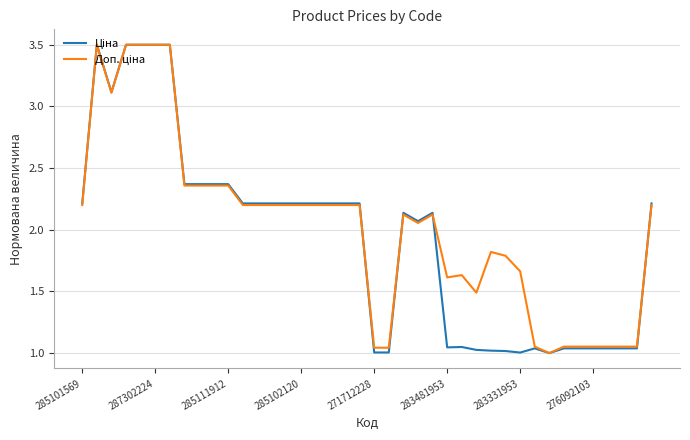

Does the chart have visible grid lines?

Yes